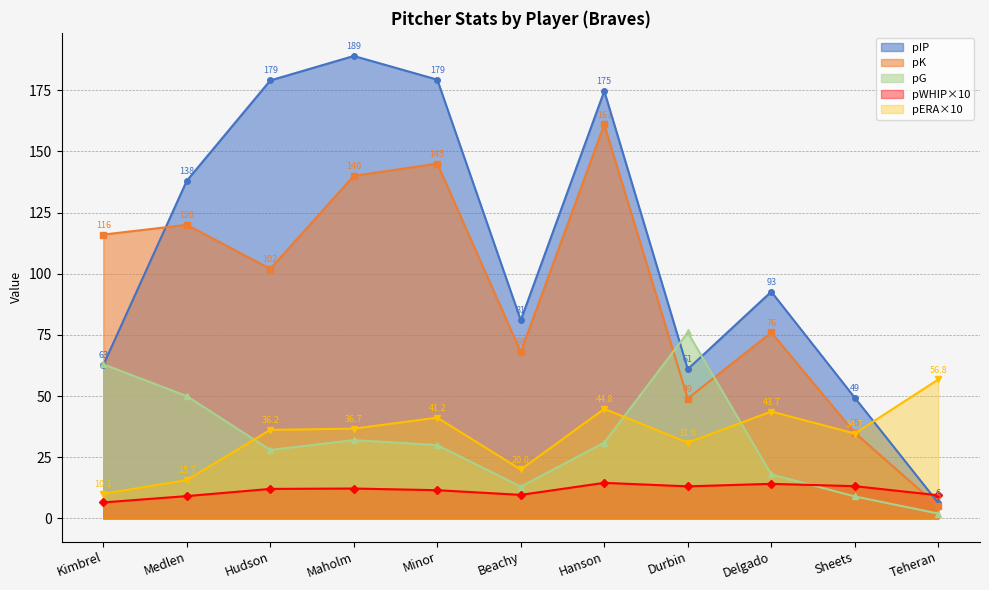

What is the difference between the highest and lowest values at Hudson?

166.9